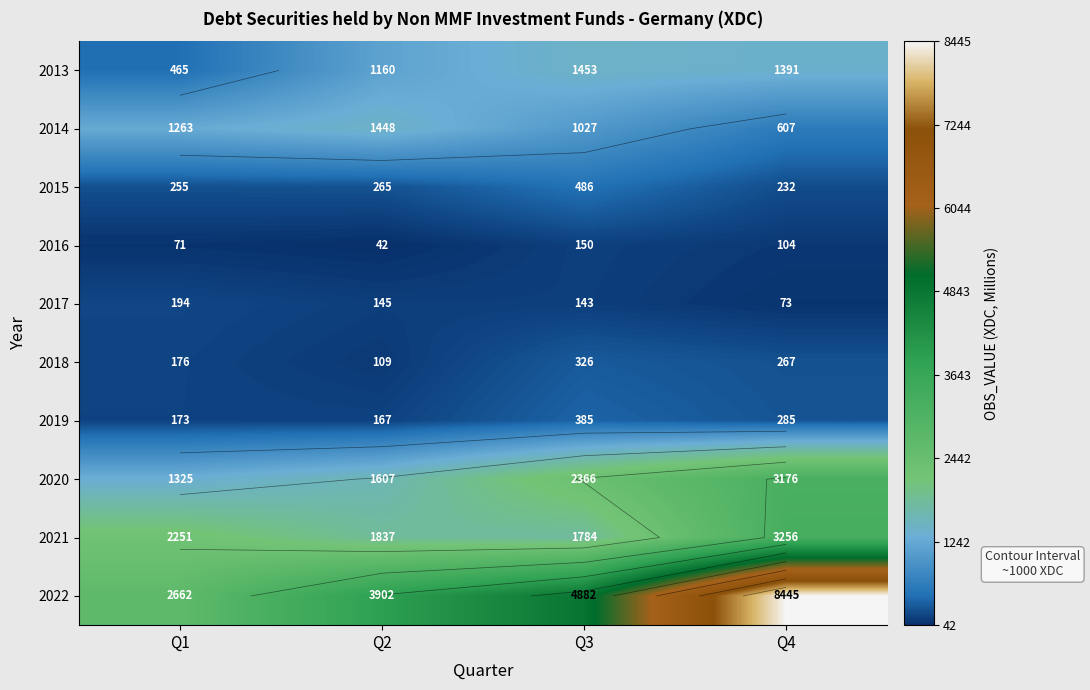

What is the spread (max minus min) of values at Q1?

2591